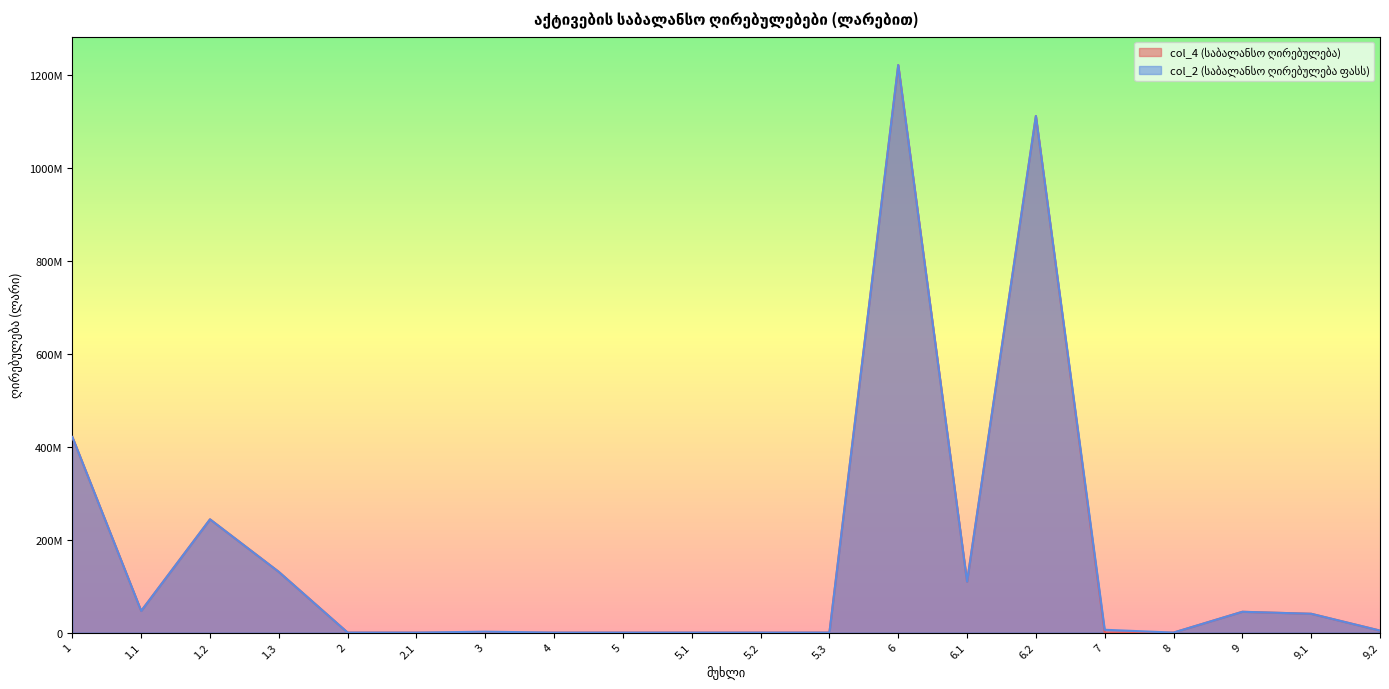

Reading left to right, extract all data points from this chart.

col_4 (საბალანსო ღირებულება): 1=420977356.9	1.1=46592094.8	1.2=243748740.0	1.3=130636522.1	2=0.0	2.1=0.0	3=139527.8	4=0.0	5=0.0	5.1=0.0	5.2=0.0	5.3=0.0	6=1221530171.7	6.1=109662300.1	6.2=1111867871.6	7=0.0	8=0.0	9=44809177.1	9.1=40507785.9	9.2=4301391.2
col_2 (საბალანსო ღირებულება ფასს): 1=420977356.9	1.1=46592094.8	1.2=243748740.0	1.3=130636522.1	2=0.0	2.1=0.0	3=1991045.8	4=0.0	5=0.0	5.1=0.0	5.2=0.0	5.3=0.0	6=1221530171.7	6.1=109662300.1	6.2=1111867871.6	7=6100000.0	8=0.0	9=44809177.1	9.1=40507785.9	9.2=4301391.2